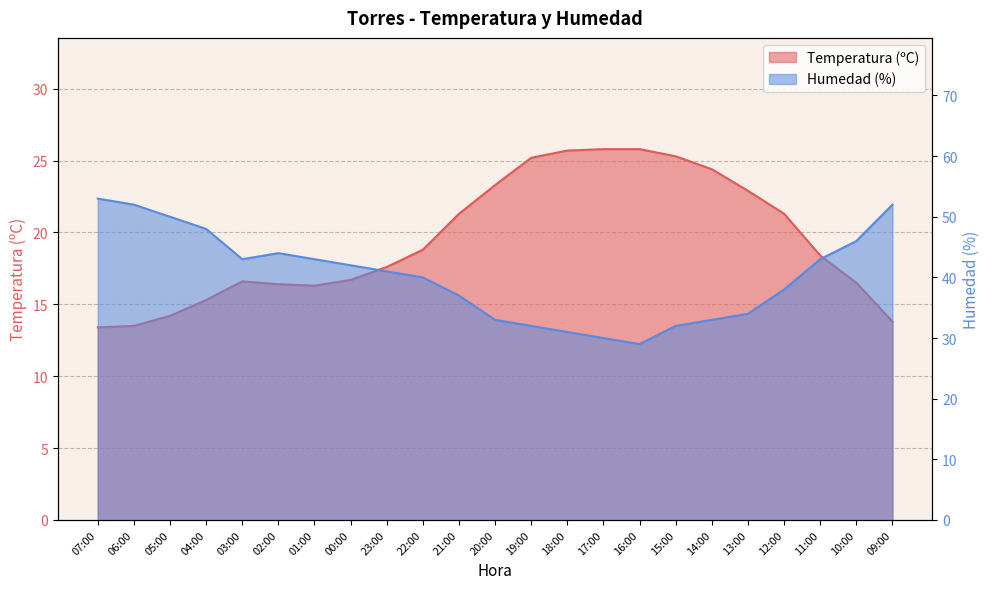

Reading right to left, what are all the values shown in this chart?

Temperatura (ºC): 09:00=13.8	10:00=16.5	11:00=18.4	12:00=21.3	13:00=22.9	14:00=24.4	15:00=25.3	16:00=25.8	17:00=25.8	18:00=25.7	19:00=25.2	20:00=23.3	21:00=21.3	22:00=18.8	23:00=17.6	00:00=16.7	01:00=16.3	02:00=16.4	03:00=16.6	04:00=15.3	05:00=14.2	06:00=13.5	07:00=13.4
Humedad (%): 09:00=52.0	10:00=46.0	11:00=43.0	12:00=38.0	13:00=34.0	14:00=33.0	15:00=32.0	16:00=29.0	17:00=30.0	18:00=31.0	19:00=32.0	20:00=33.0	21:00=37.0	22:00=40.0	23:00=41.0	00:00=42.0	01:00=43.0	02:00=44.0	03:00=43.0	04:00=48.0	05:00=50.0	06:00=52.0	07:00=53.0